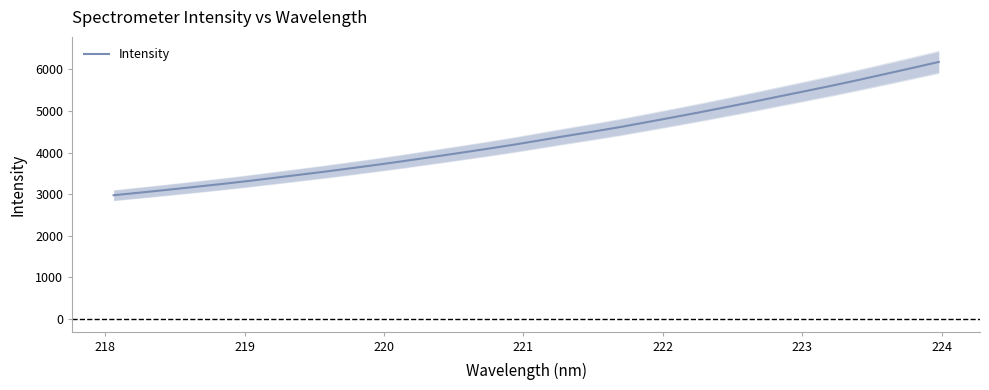

What is the lowest value of the Intensity series?

2975.6